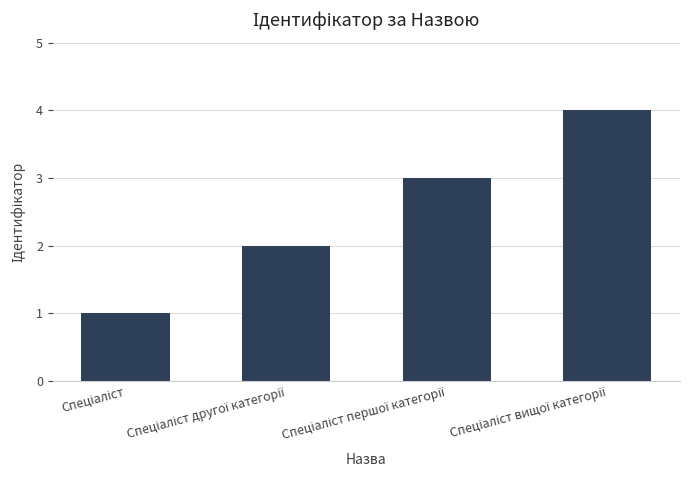

Count the number of data series in this chart.

1